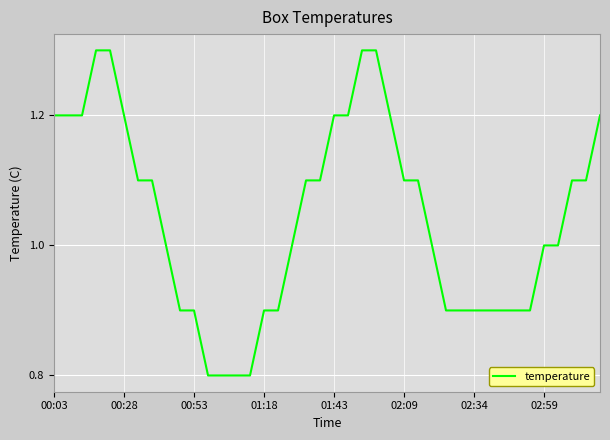

What is the smallest value displayed?

0.8